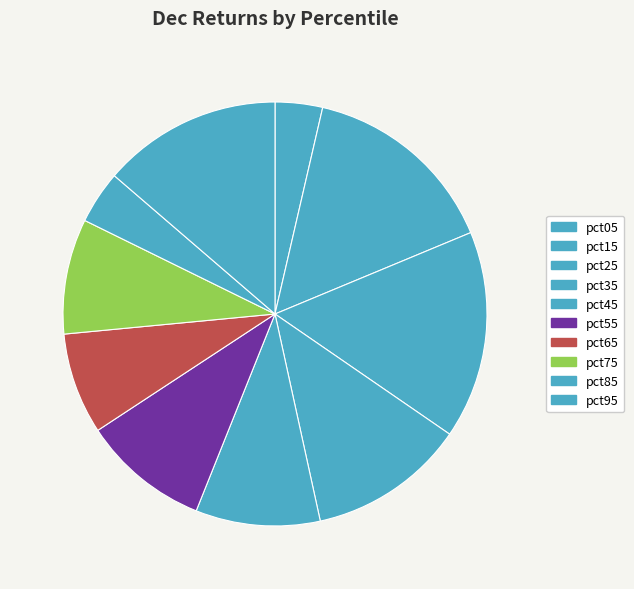

How many slices are in this pie chart?

10